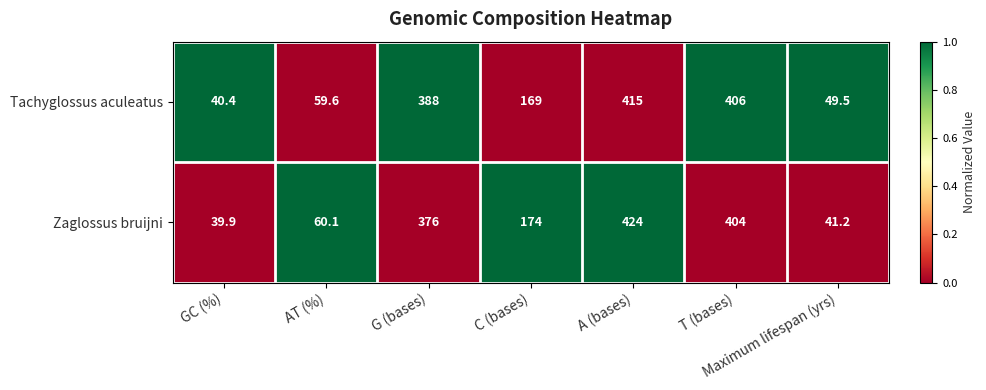

Is it true that Zaglossus bruijni equals 404.0 at T (bases)?

True